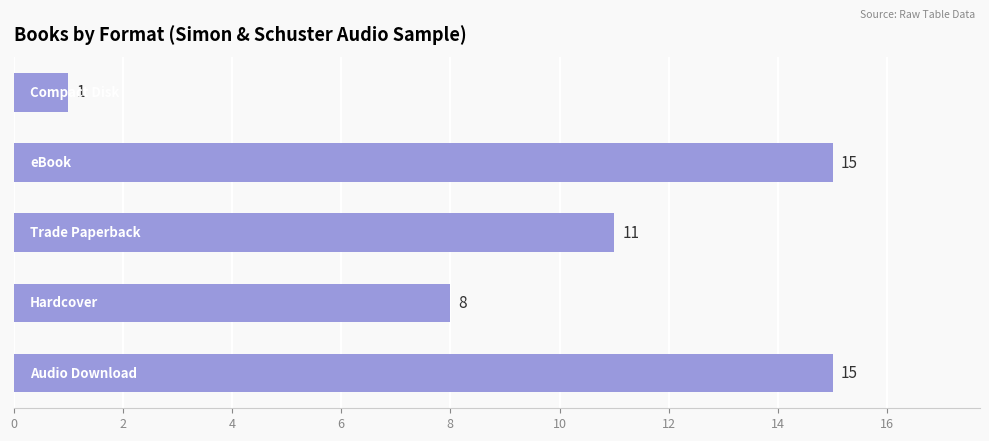

How many values are between 8 and 15?

4